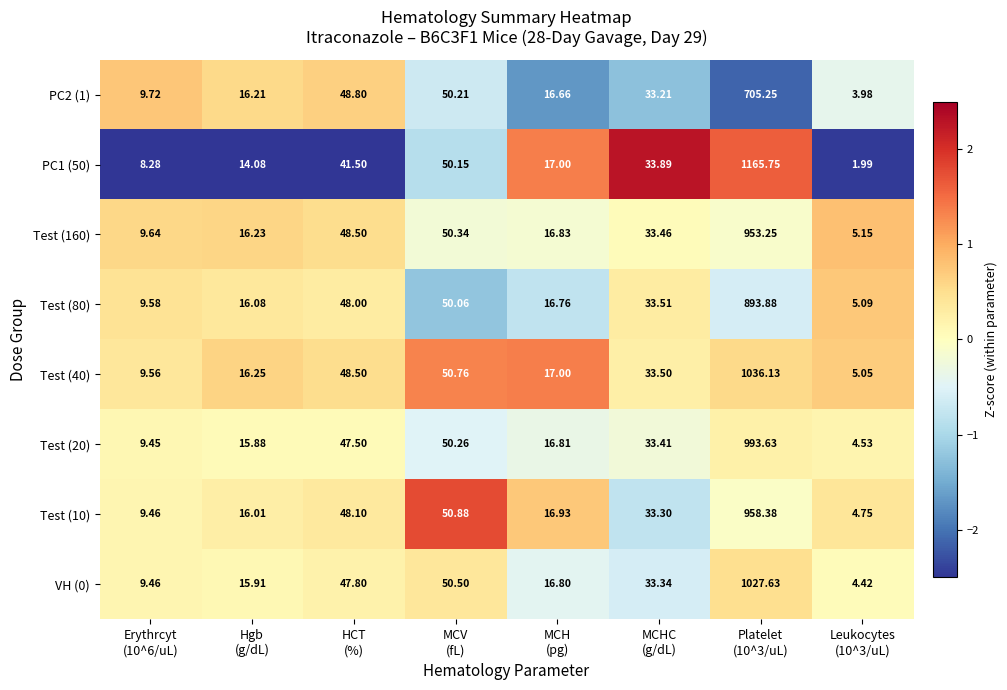

How many data points in PC2 (1) are less than 33?

4